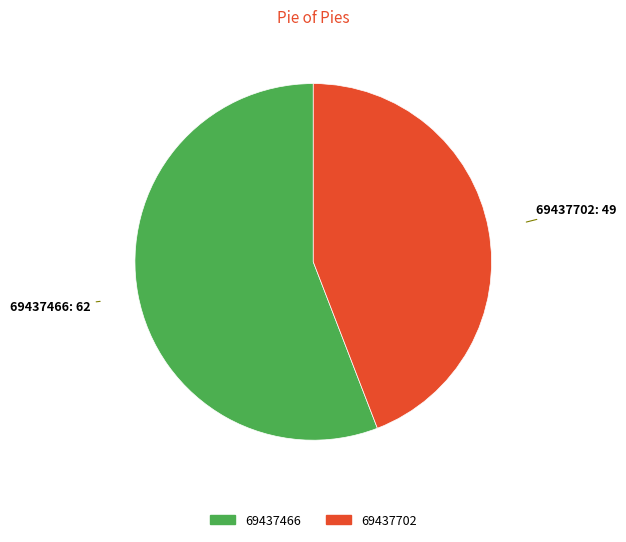

True or false: 69437466 accounts for 66% of the total.

False